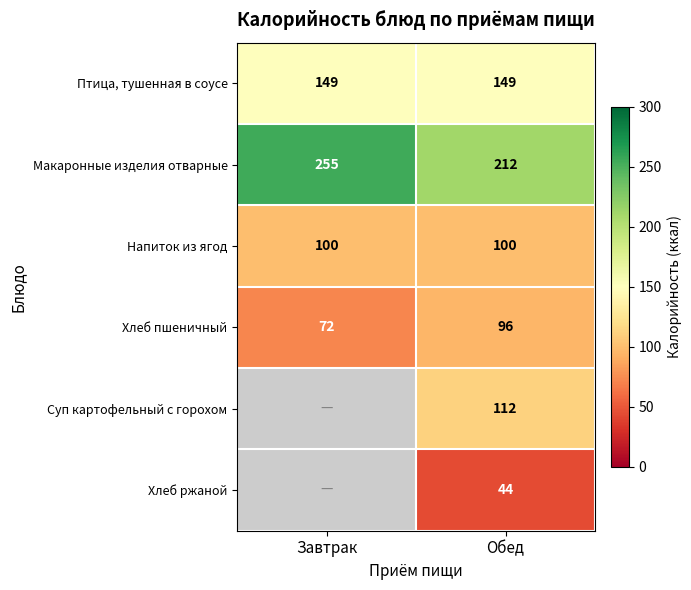

Is the value of Макаронные изделия отварные at Завтрак greater than the value of Напиток из ягод at Завтрак?

Yes